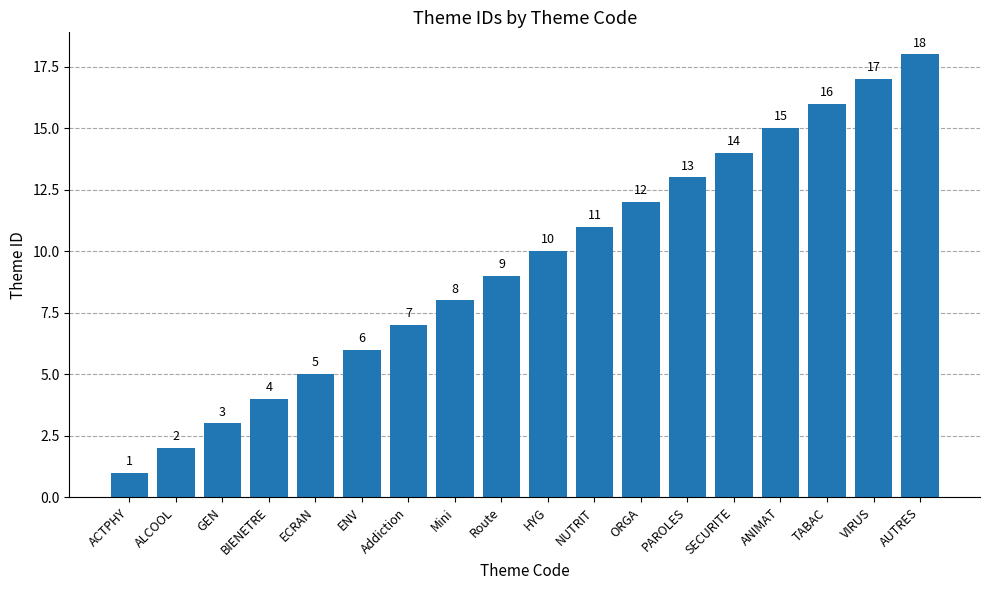

How many values are below 10?

9